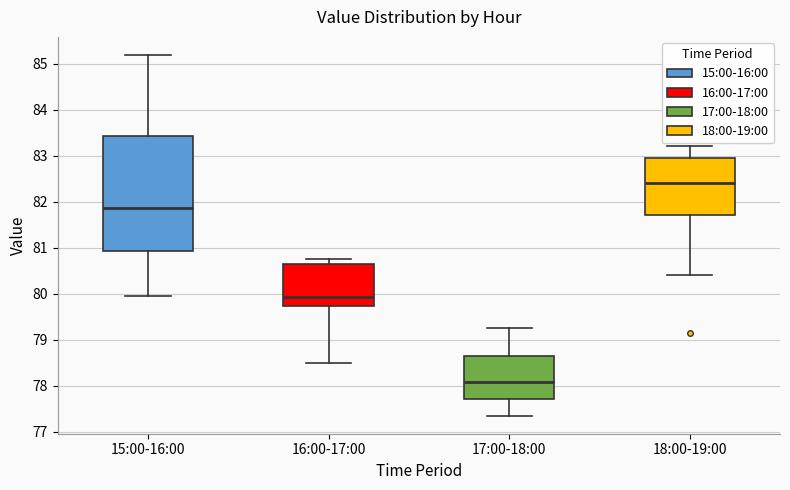

Where does the upper whisker of the box for 16:00-17:00 end on the y-axis? The values are not printed on the chart, so give them approximately, as read against the axis.

80.8